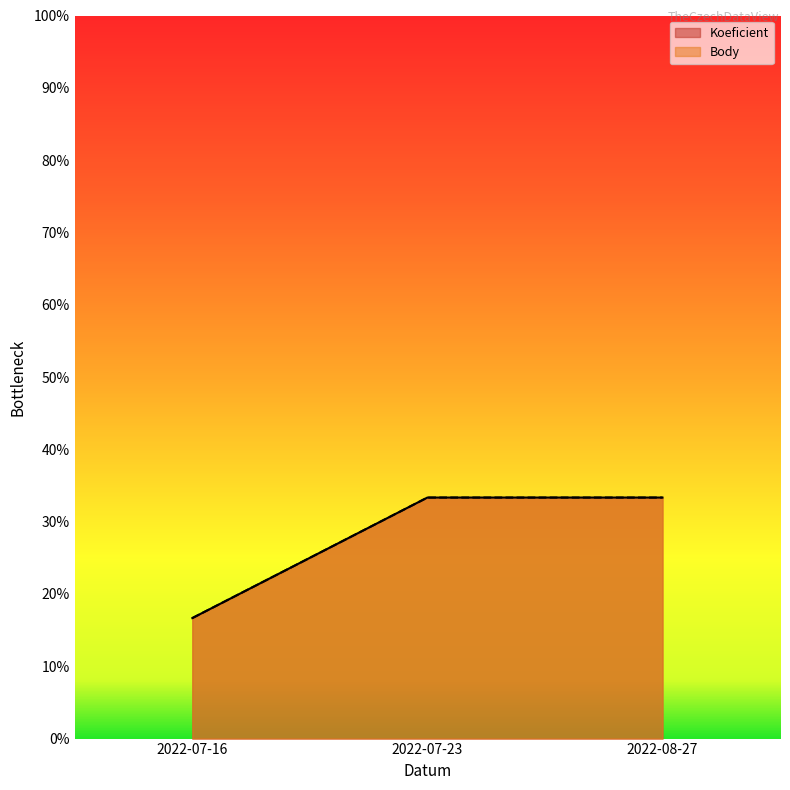

At which label does Koeficient reach its minimum?

2022-07-16